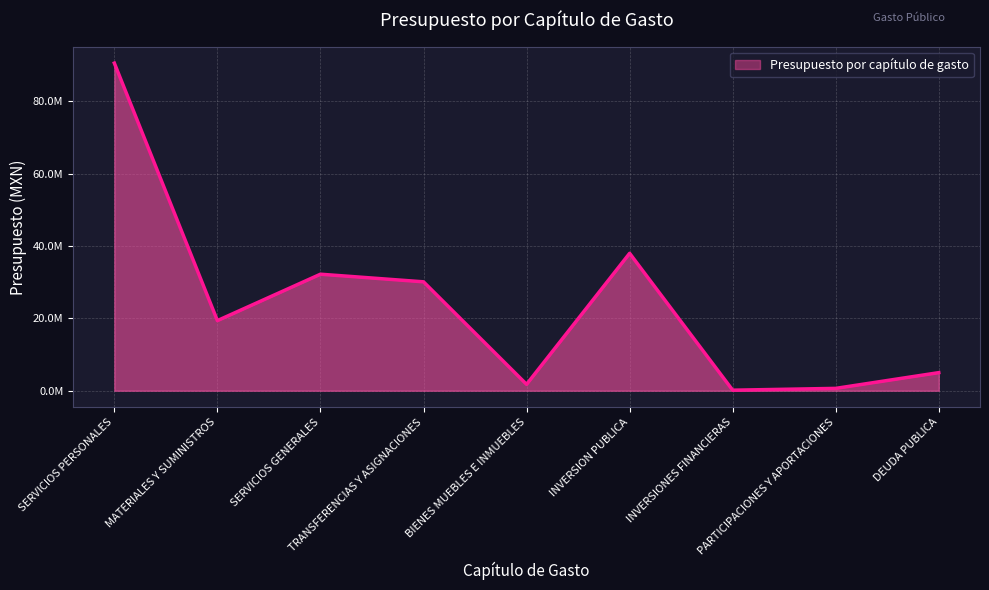

What position from the left is MATERIALES Y SUMINISTROS?

2